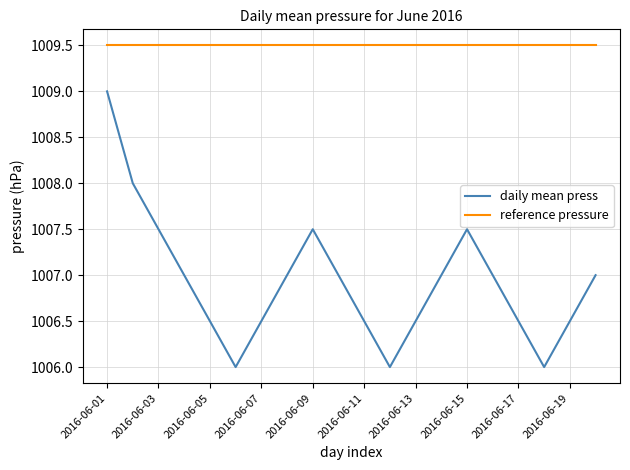

What is the maximum value for daily mean press?

1009.0